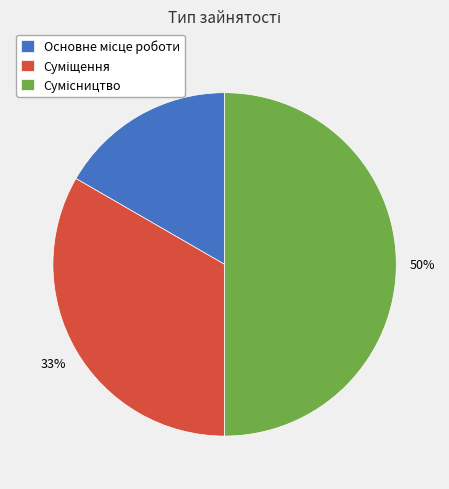

To the nearest percent, what is the average slice percentage?

33%